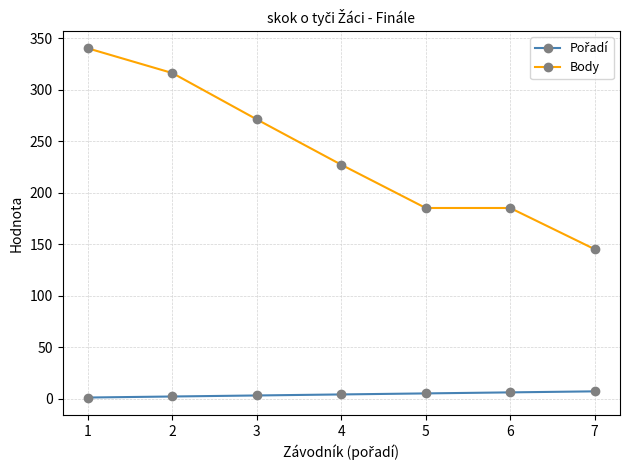

Which series has the largest total across all categories?

Body